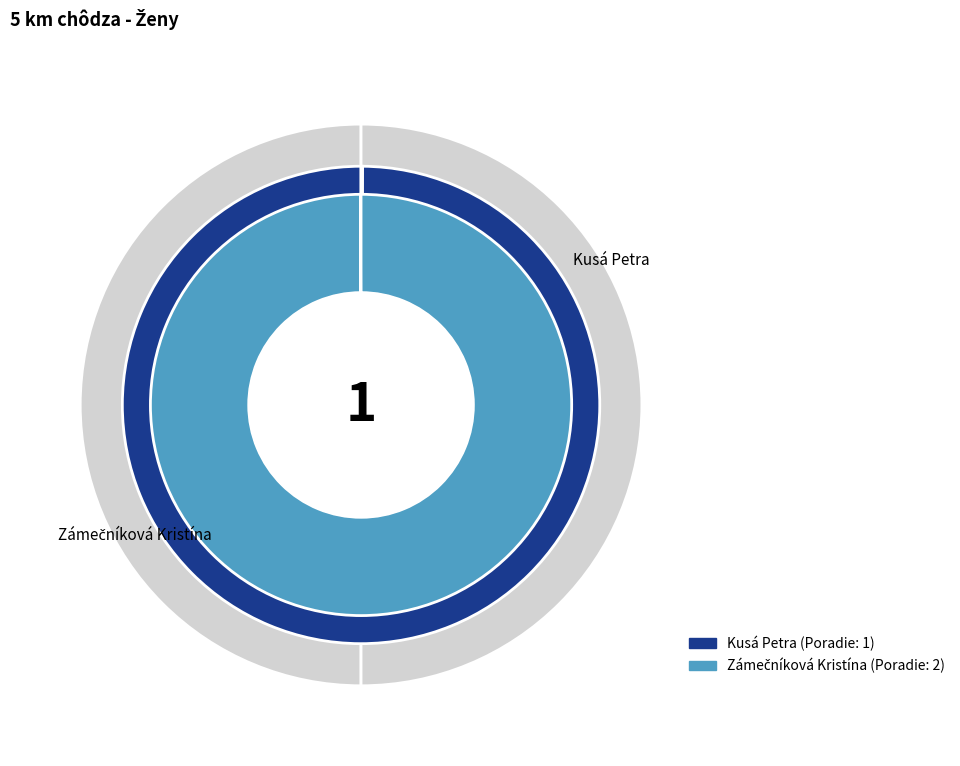

Which category has the smallest portion of the pie?

Kusá Petra